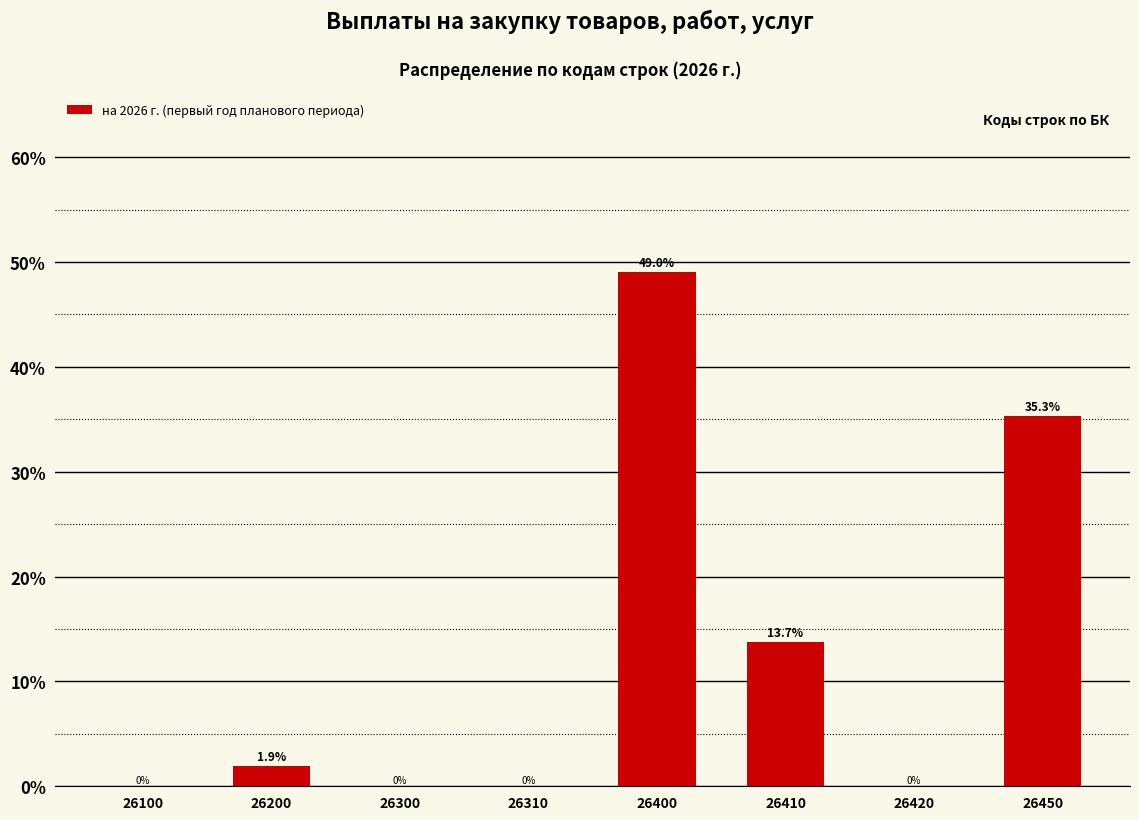

Reading right to left, extract all data points from this chart.

26450=35.3	26420=0.0	26410=13.7	26400=49.0	26310=0.0	26300=0.0	26200=1.9	26100=0.0